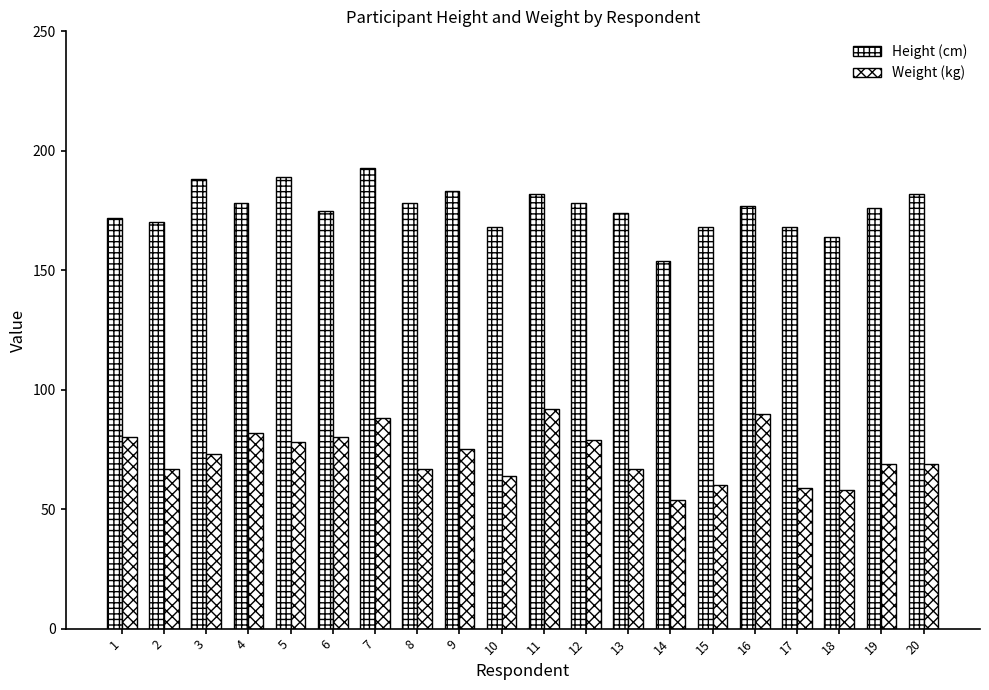

How many bars are there in each group?

2